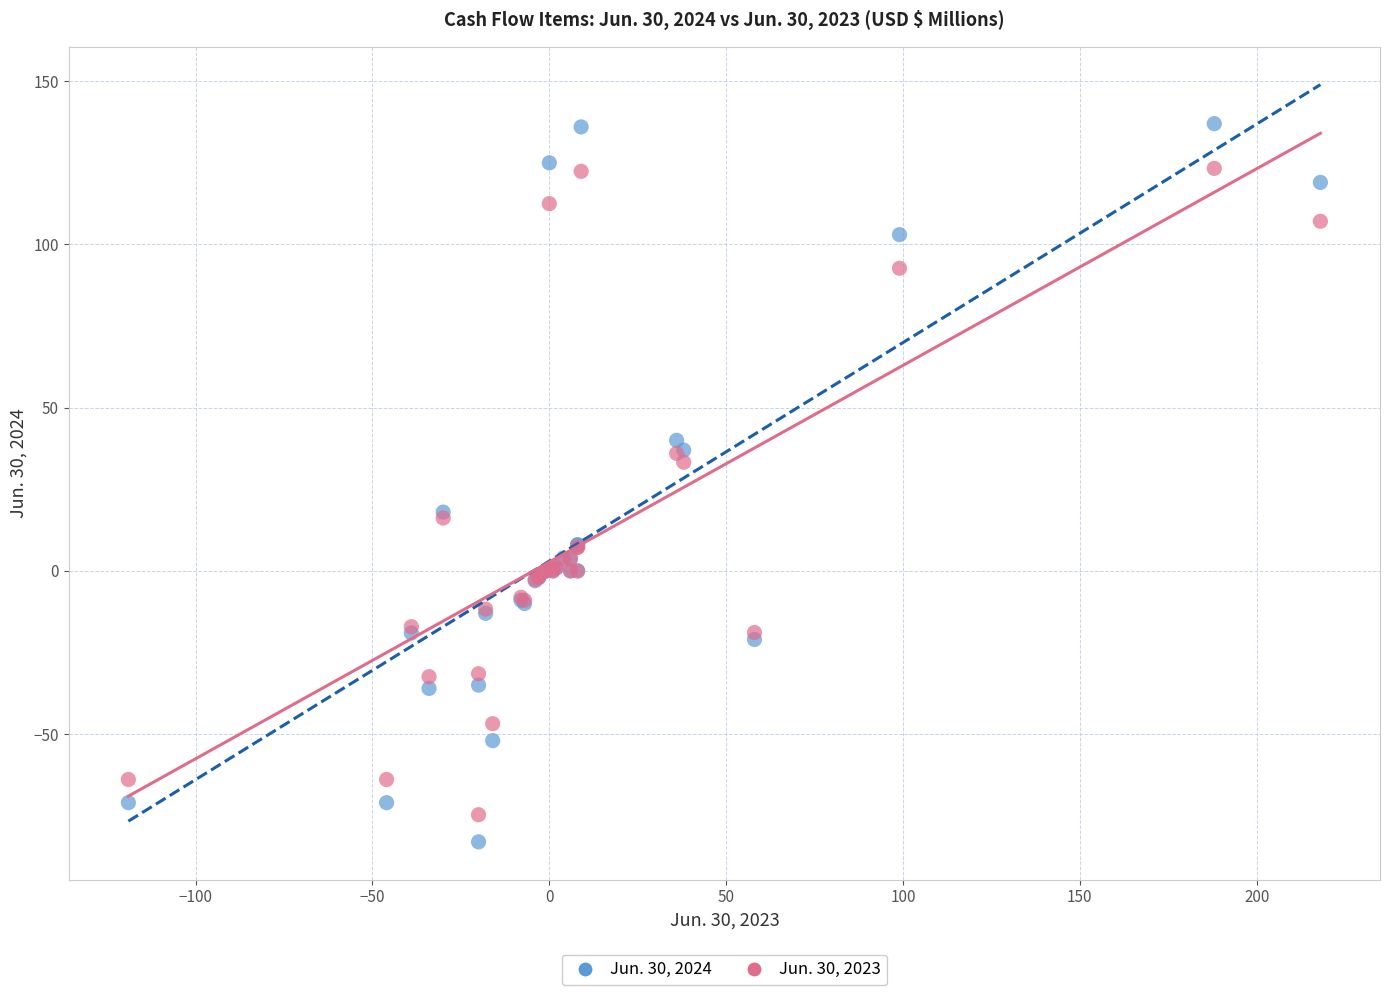

Which series reaches the maximum Y coordinate?

Jun. 30, 2024